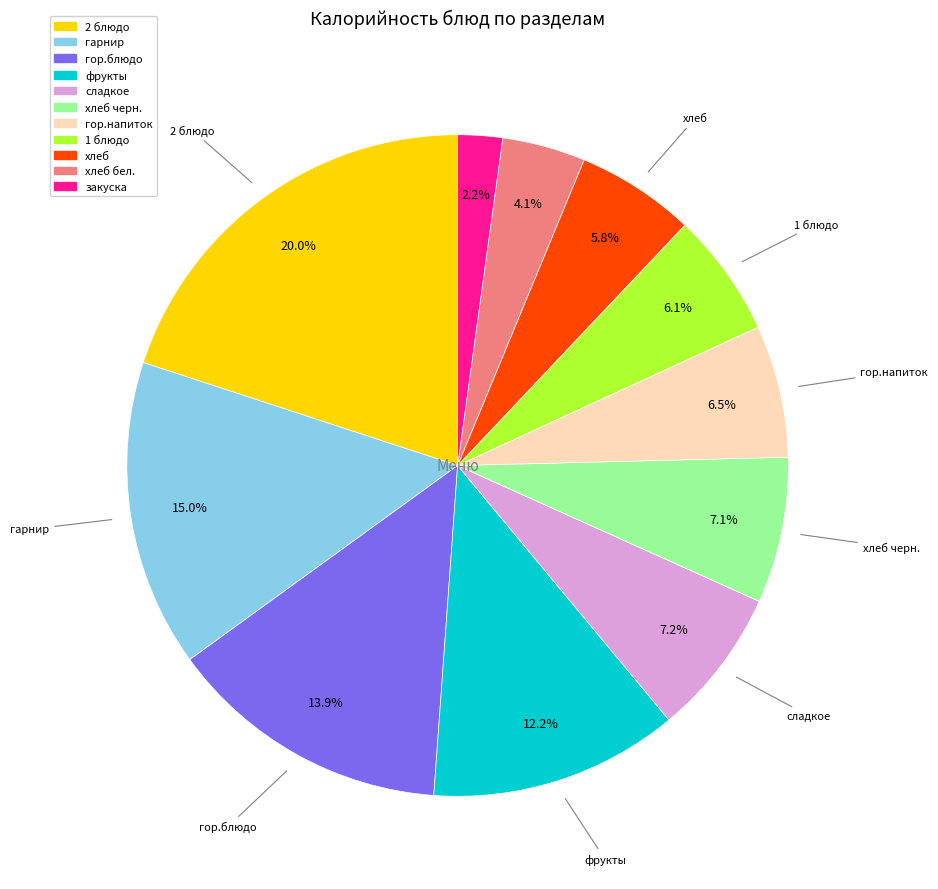

Does any single category account for the majority?

No